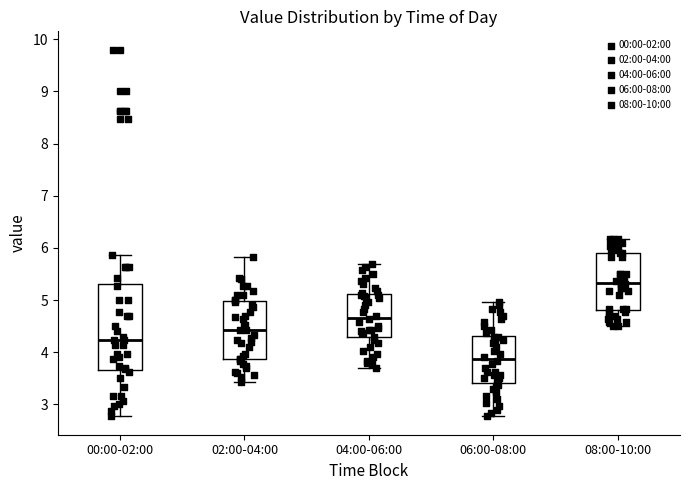

Where does the median line of the box for 02:00-04:00 sit on the y-axis? The values are not printed on the chart, so give them approximately, as read against the axis.

4.4